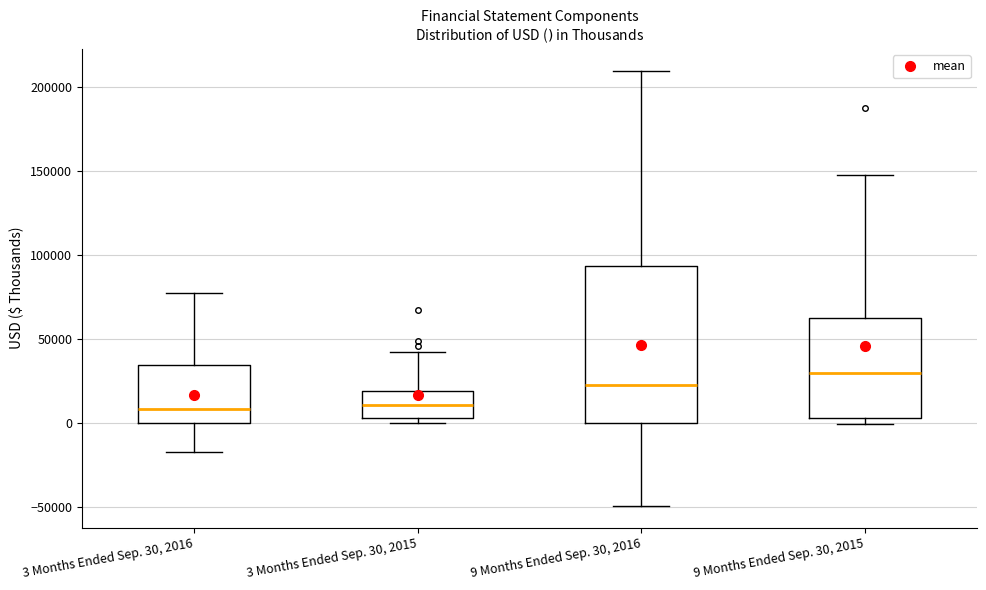

Reading left to right, transcribe this box plot: for each box, give where its median line is, the range the box spans, and where its two whiskers end, as read against the y-axis. The values are not printed on the chart, so give them approximately, as read against the axis.

3 Months Ended Sep. 30, 2016: median 10000, box 0 to 35000, whiskers -15000 to 75000
3 Months Ended Sep. 30, 2015: median 10000, box 5000 to 20000, whiskers 0 to 40000
9 Months Ended Sep. 30, 2016: median 25000, box 0 to 95000, whiskers -50000 to 210000
9 Months Ended Sep. 30, 2015: median 30000, box 5000 to 60000, whiskers 0 to 150000